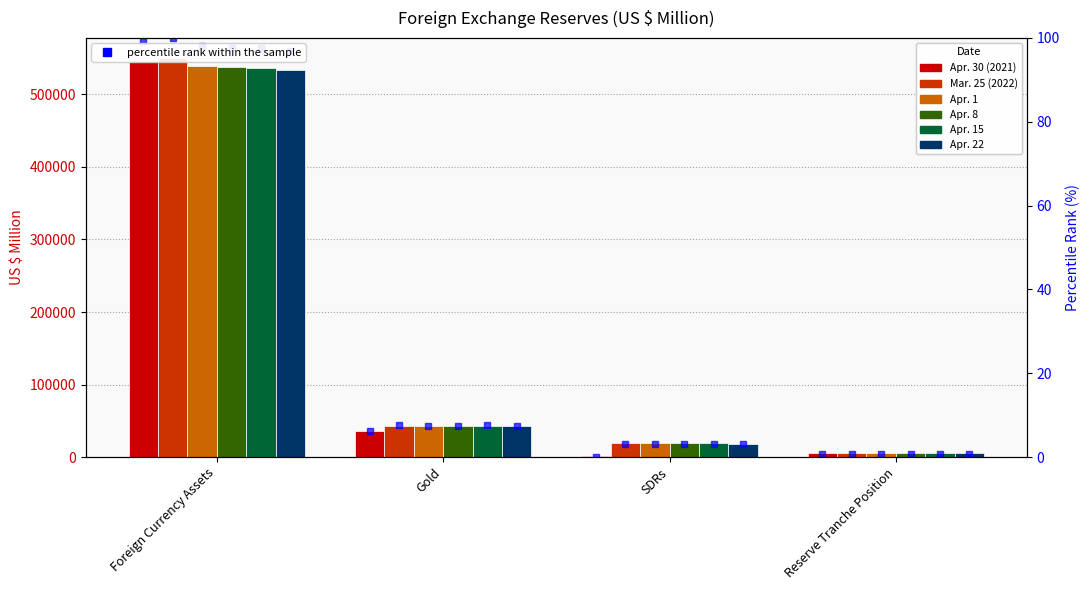

The value of Apr. 22 at Reserve Tranche Position is 2669. True or false?

False